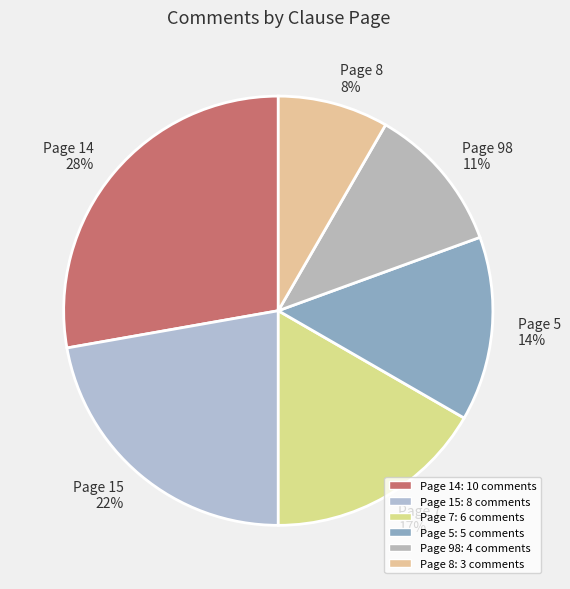

How many slices are in this pie chart?

6